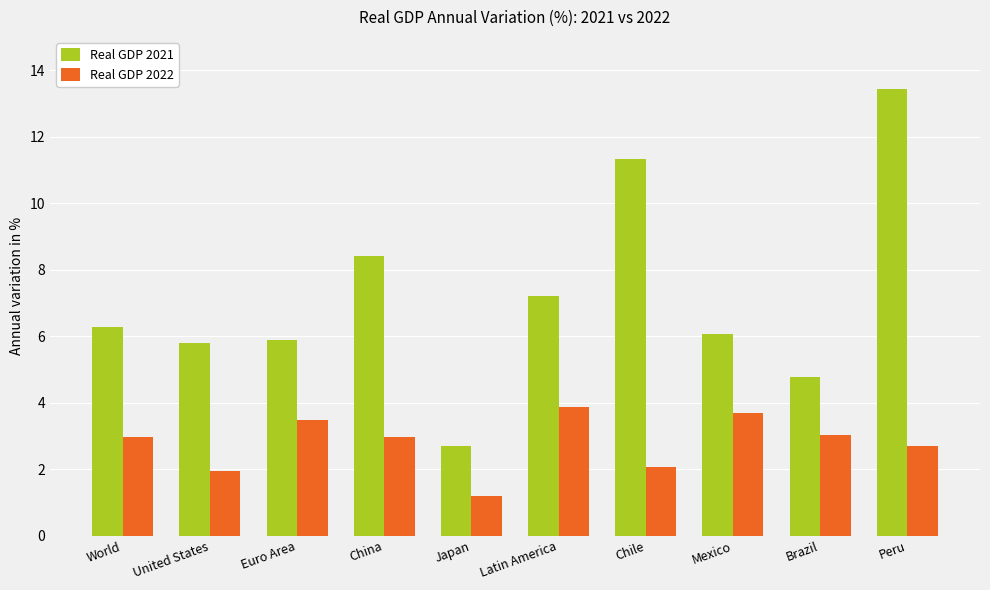

The value of Real GDP 2021 at Peru is 23.3. True or false?

False